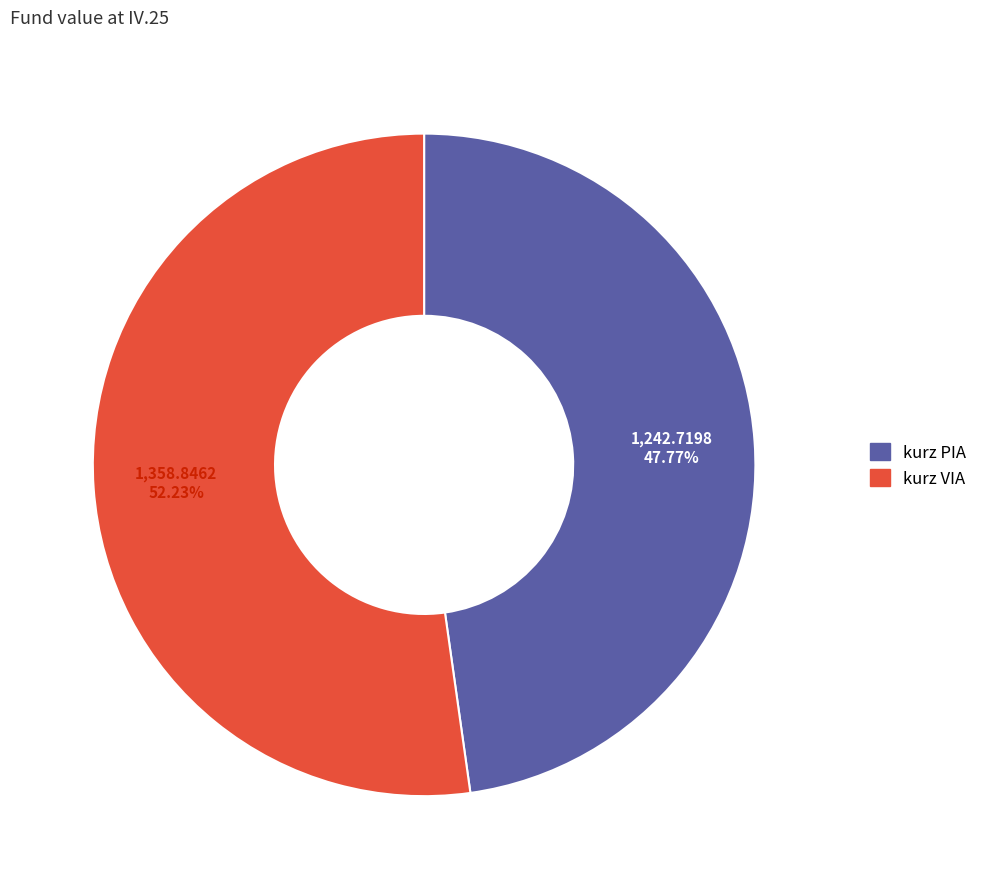

Which category has the biggest portion of the pie?

kurz VIA